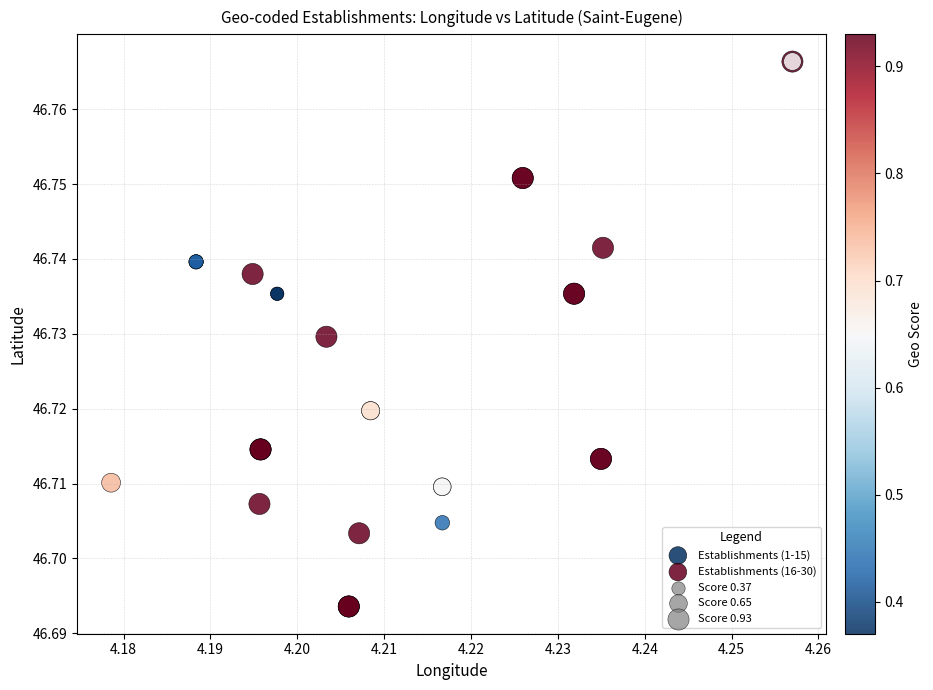

Which series reaches the minimum Y coordinate?

Establishments (1-15)